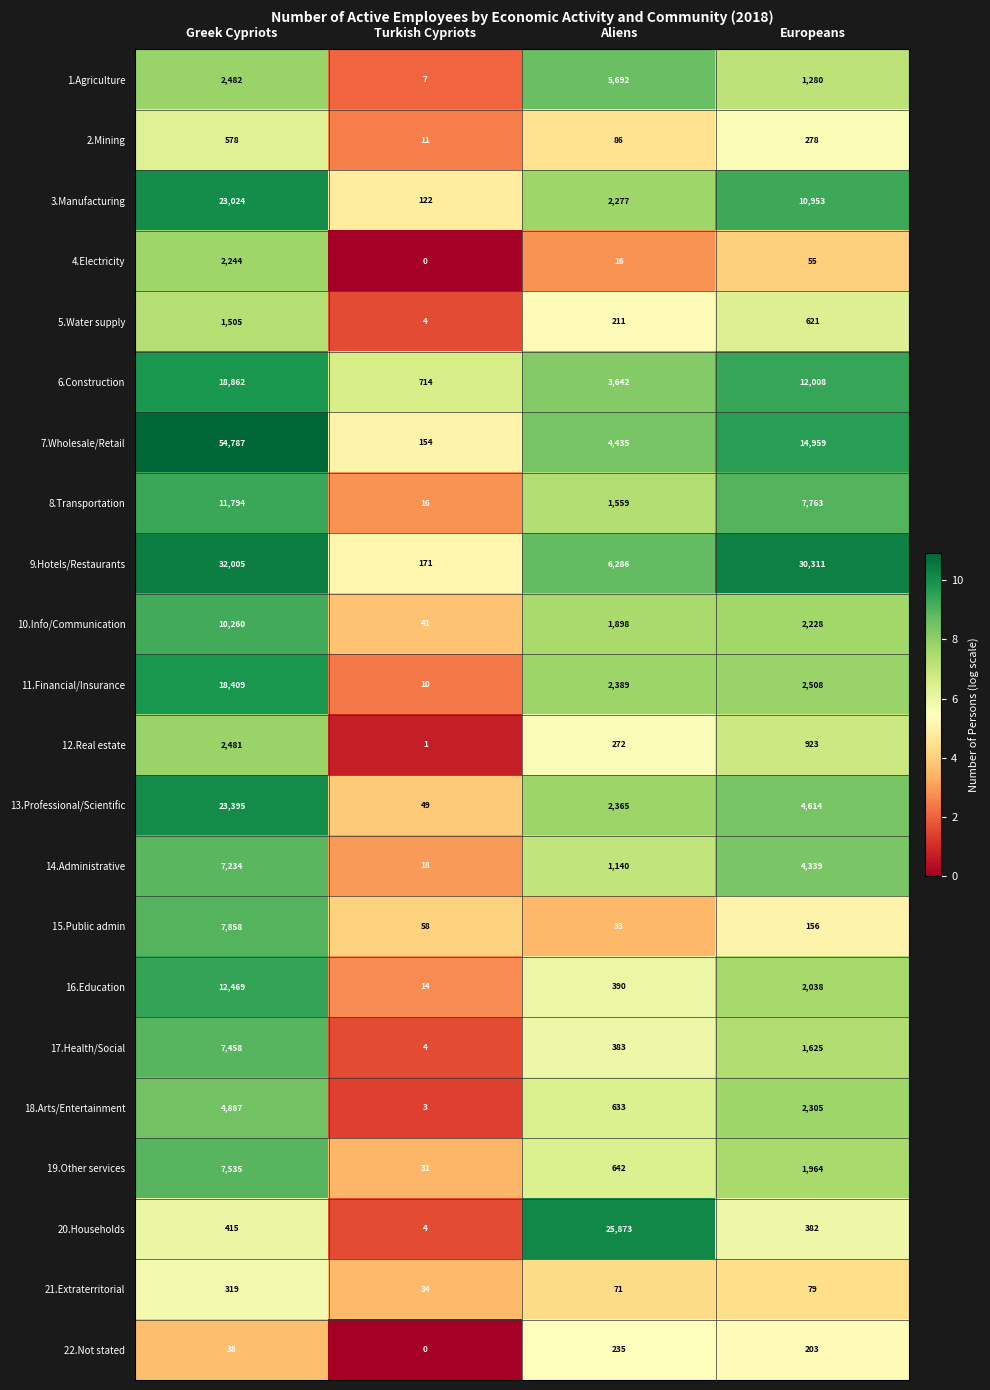

Rank the categories by 10.Info/Communication value from lowest to highest.

Turkish Cypriots, Aliens, Europeans, Greek Cypriots